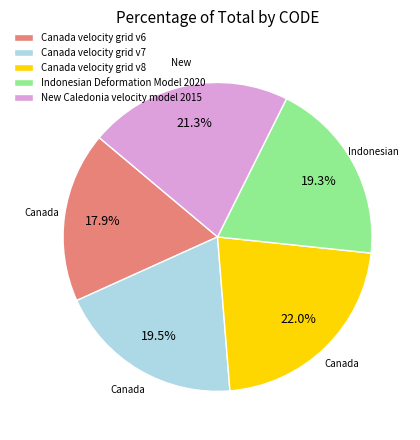

To the nearest percent, what is the difference between the largest and smallest slice percentages?

4%